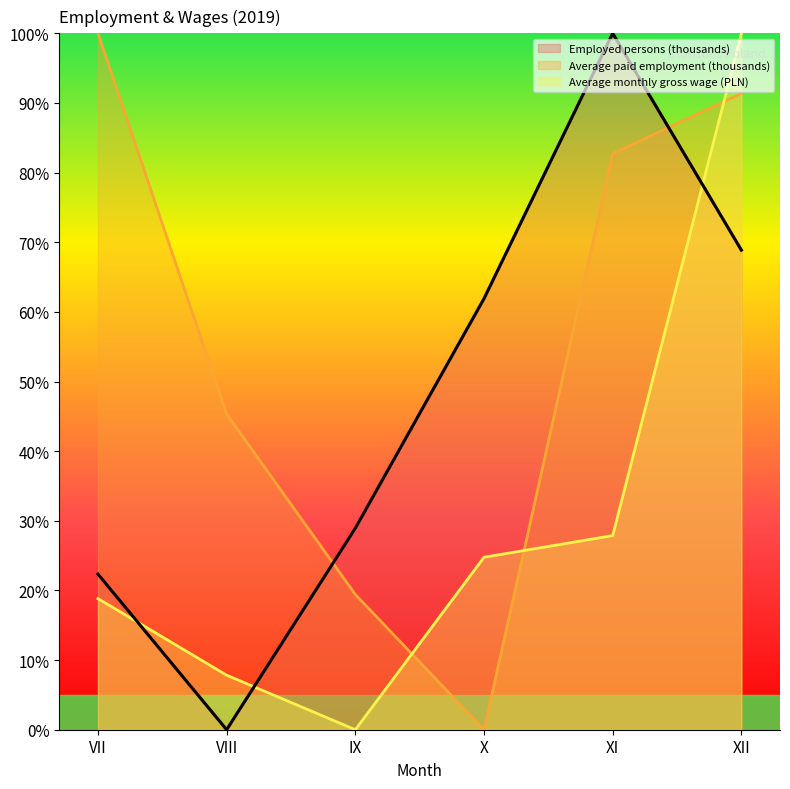

How many interior local valleys does the Employed persons (thousands) series have?

1